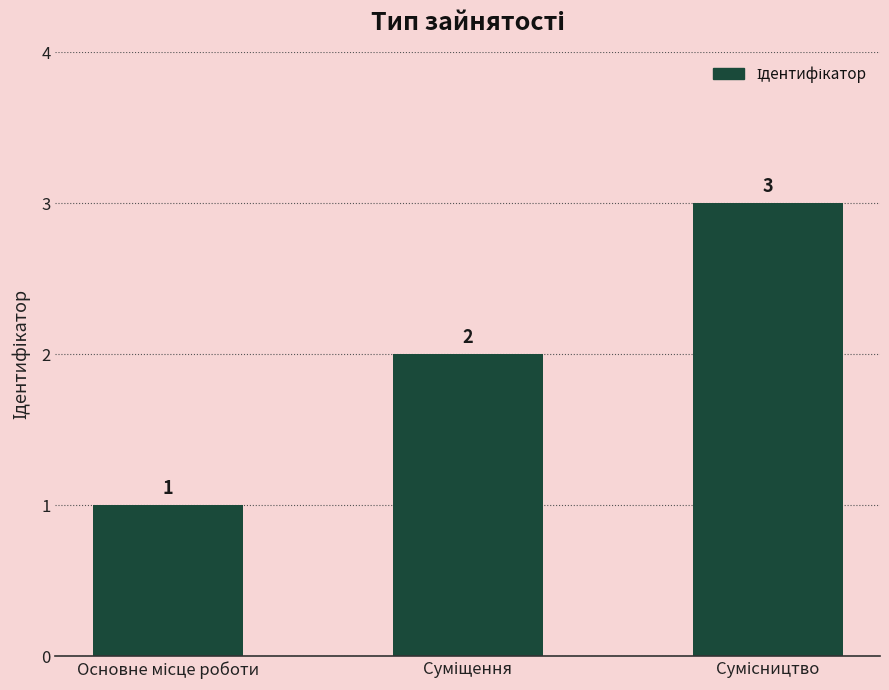

What is the value of the 2nd bar from the left?

2